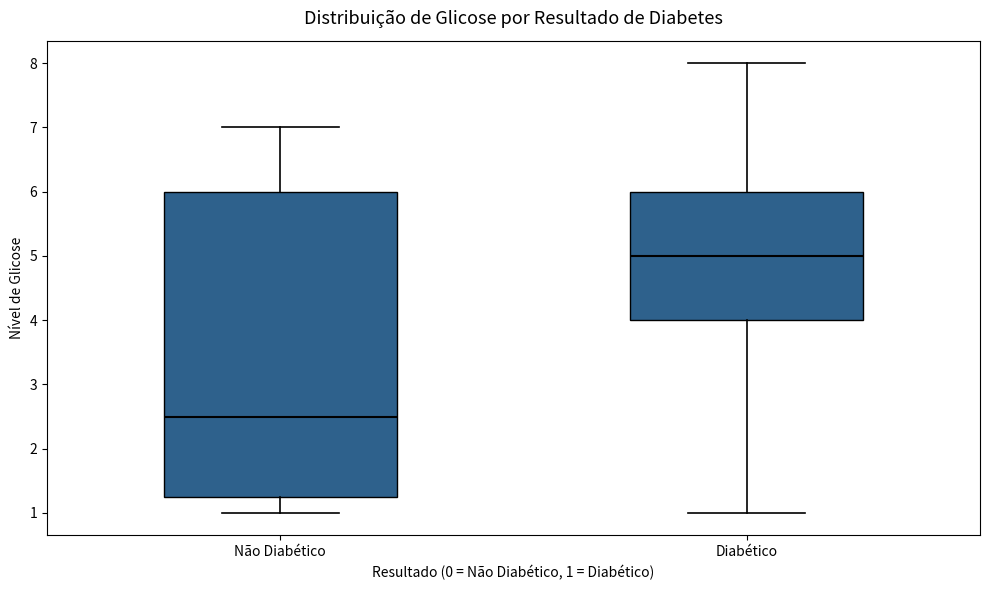

Reading left to right, read every box against the y-axis: the position of its median line, the range the box covers, and the ends of its whiskers. The values are not printed on the chart, so give them approximately, as read against the axis.

Não Diabético: median 2.5, box 1.3 to 6.0, whiskers 1.0 to 7.0
Diabético: median 5.0, box 4.0 to 6.0, whiskers 1.0 to 8.0